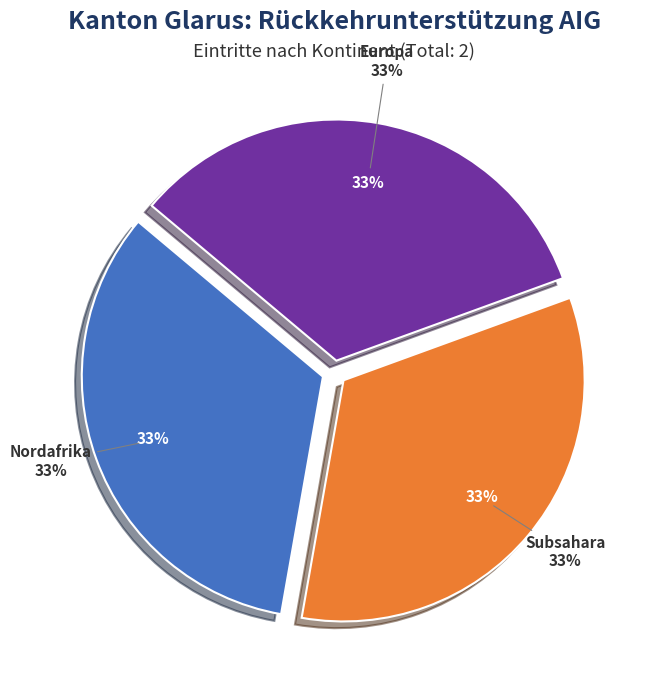

Is there a majority slice in this chart?

No